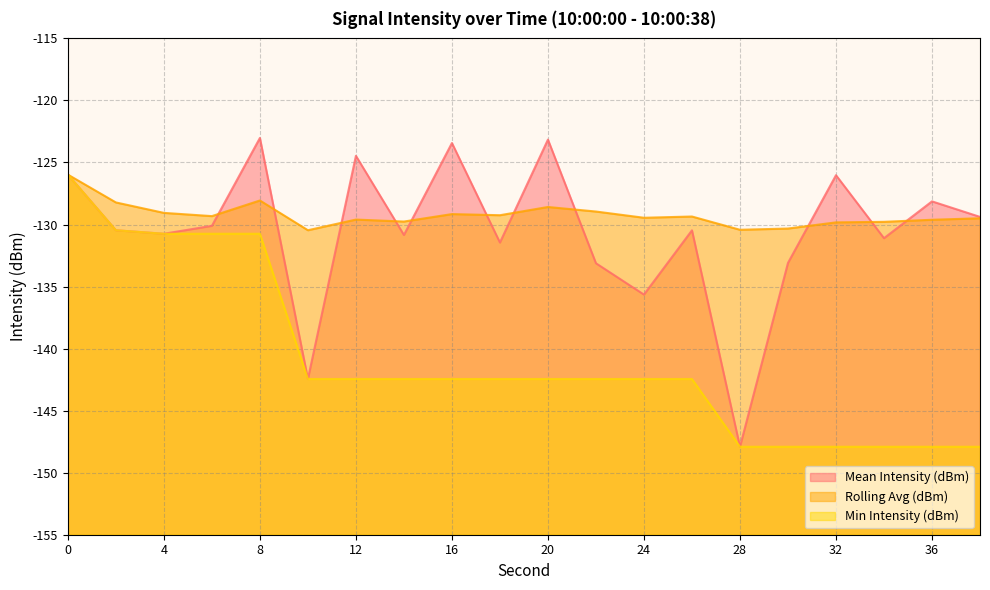

Reading left to right, extract all data points from this chart.

Mean Intensity (dBm): -126.0	-130.5	-130.7	-130.1	-123.0	-142.4	-124.5	-130.8	-123.4	-131.5	-123.2	-133.1	-135.6	-130.5	-147.9	-133.1	-126.0	-131.1	-128.1	-129.4
Rolling Avg (dBm): -126.0	-128.2	-129.1	-129.3	-128.1	-130.5	-129.6	-129.8	-129.2	-129.2	-128.6	-129.0	-129.5	-129.4	-130.4	-130.3	-129.8	-129.8	-129.6	-129.5
Min Intensity (dBm): -126.0	-130.5	-130.7	-130.7	-130.7	-142.4	-142.4	-142.4	-142.4	-142.4	-142.4	-142.4	-142.4	-142.4	-147.9	-147.9	-147.9	-147.9	-147.9	-147.9